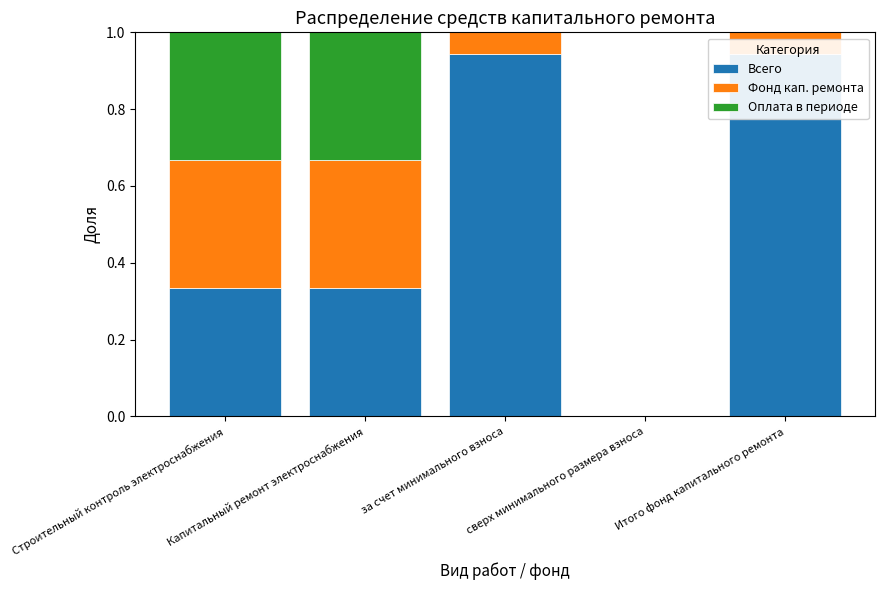

Rank the series at Итого фонд капитального ремонта from highest to lowest value.

Всего, Фонд кап. ремонта, Оплата в периоде